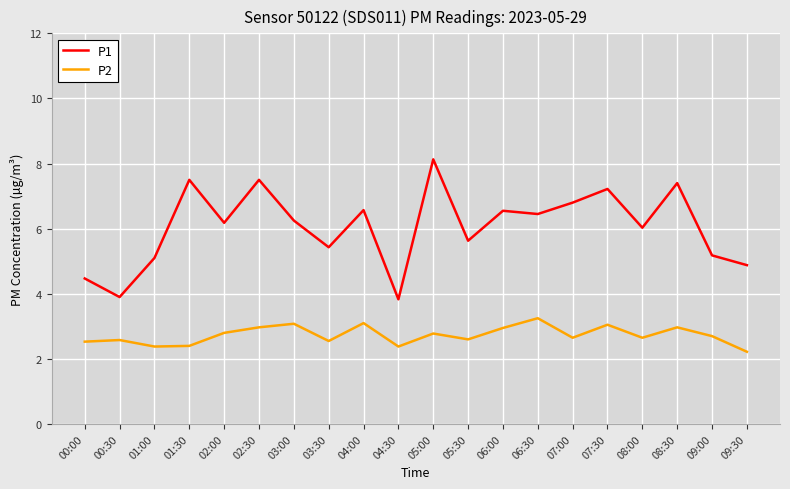

How many lines are shown in the chart?

2